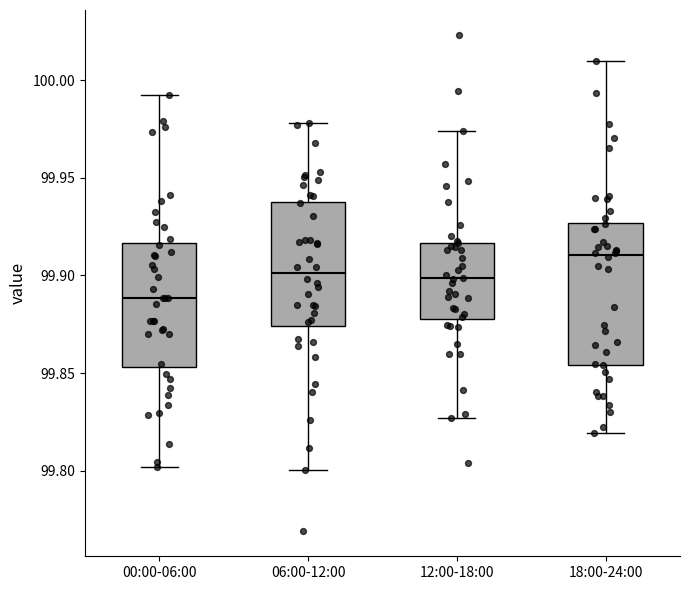

Which box has the lowest median line?

00:00-06:00